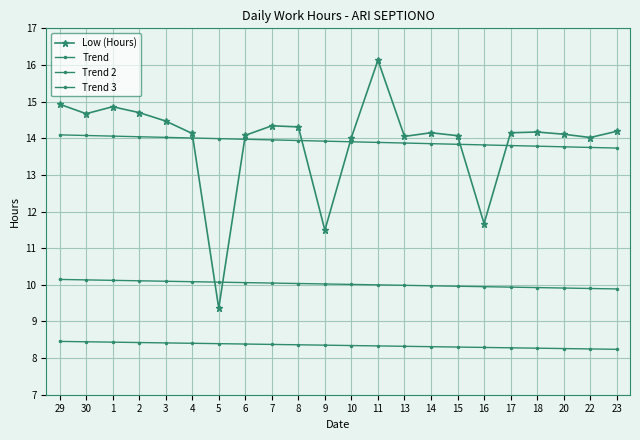

Reading right to left, what are all the values shown in this chart?

Low (Hours): 14.2	14.0	14.1	14.2	14.2	11.7	14.1	14.2	14.1	16.1	14.0	11.5	14.3	14.3	14.1	9.4	14.1	14.5	14.7	14.9	14.7	14.9
Trend: 13.7	13.7	13.8	13.8	13.8	13.8	13.8	13.9	13.9	13.9	13.9	13.9	13.9	14.0	14.0	14.0	14.0	14.0	14.0	14.1	14.1	14.1
Trend 2: 9.9	9.9	9.9	9.9	9.9	9.9	10.0	10.0	10.0	10.0	10.0	10.0	10.0	10.0	10.1	10.1	10.1	10.1	10.1	10.1	10.1	10.1
Trend 3: 8.2	8.2	8.3	8.3	8.3	8.3	8.3	8.3	8.3	8.3	8.3	8.4	8.4	8.4	8.4	8.4	8.4	8.4	8.4	8.4	8.4	8.5